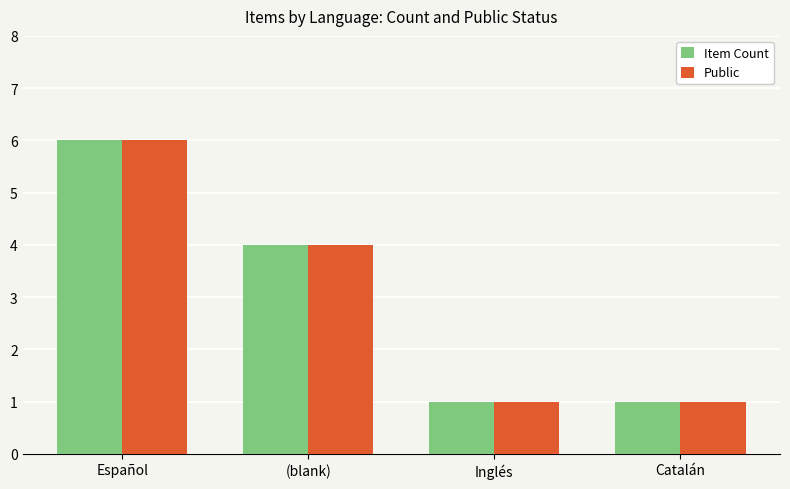

What is the label of the 4th bar from the left?

Catalán